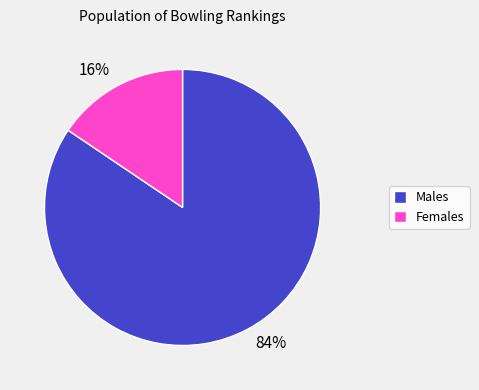

To the nearest percent, what is the average slice percentage?

50%